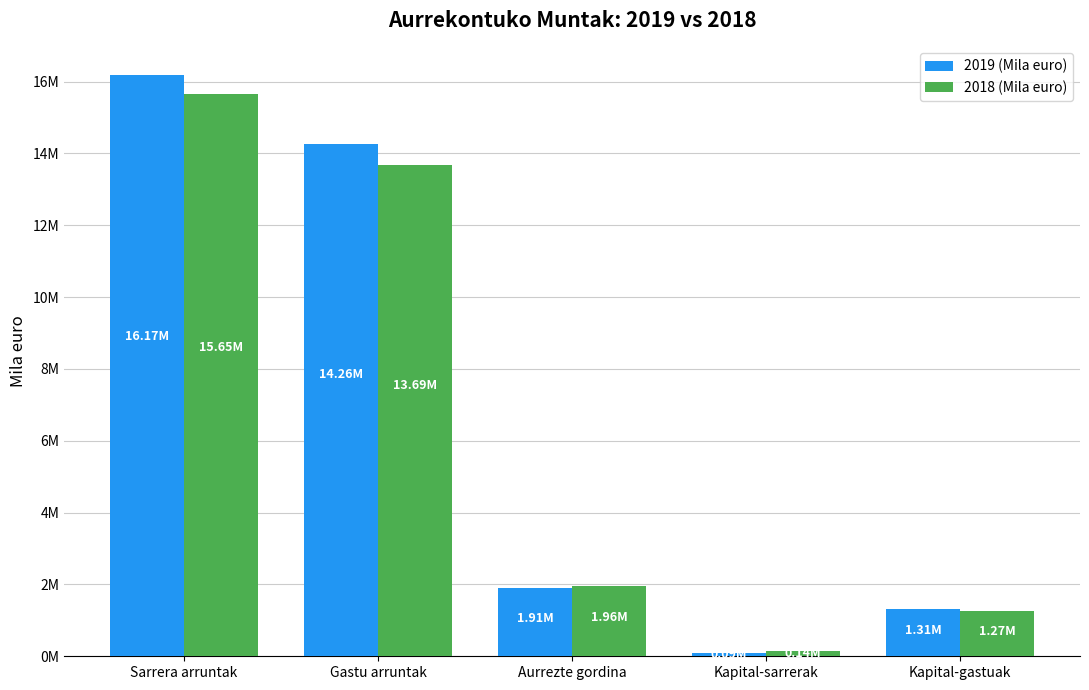

What is the sum of the 2019 (Mila euro) values at Aurrezte gordina and Sarrera arruntak?

18079311.4